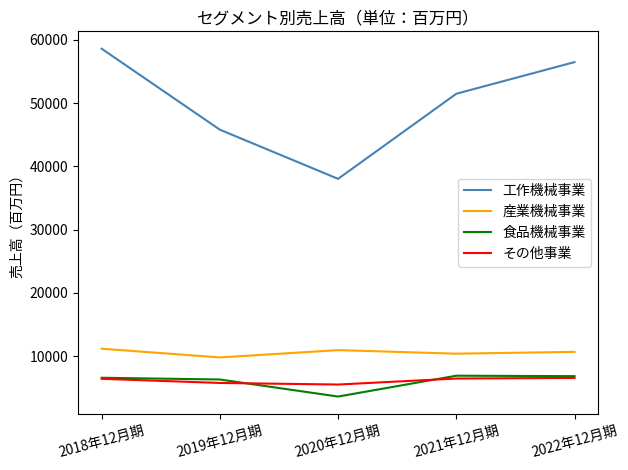

The value of 食品機械事業 at 2022年12月期 is 10502. True or false?

False